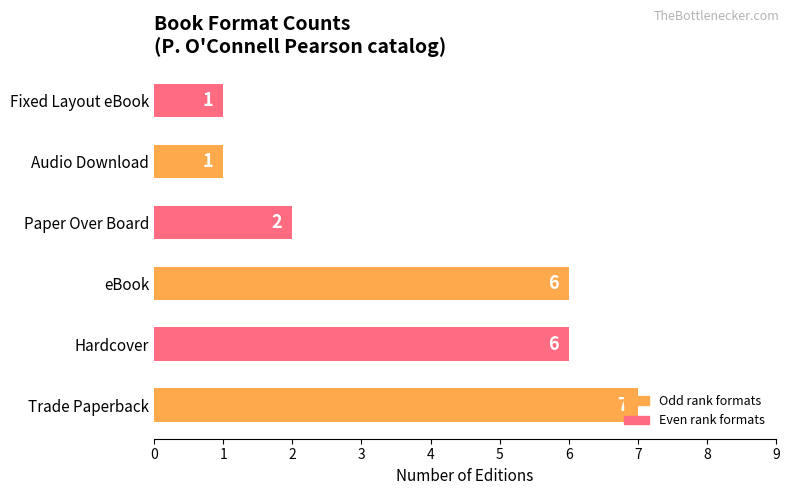

At which category does the chart reach its peak across all series?

Trade Paperback